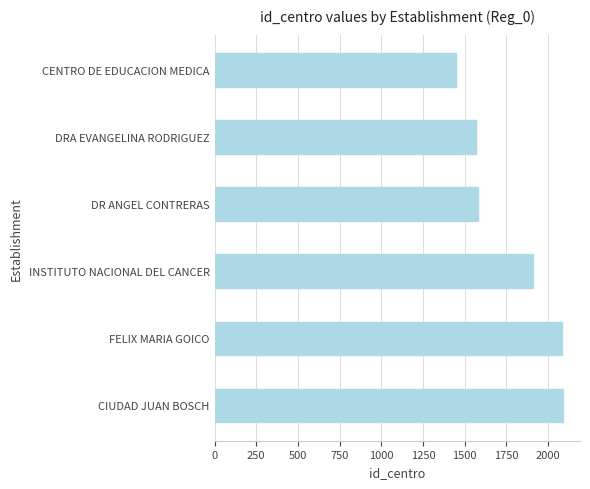

What is the sum of the values at DR ANGEL CONTRERAS and DRA EVANGELINA RODRIGUEZ?

3149